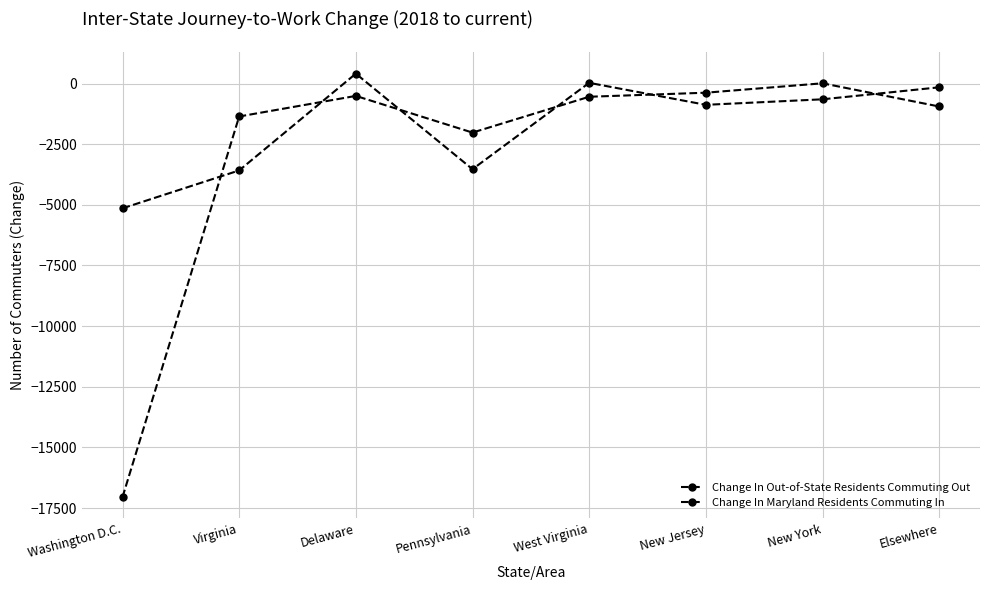

How many lines are shown in the chart?

2